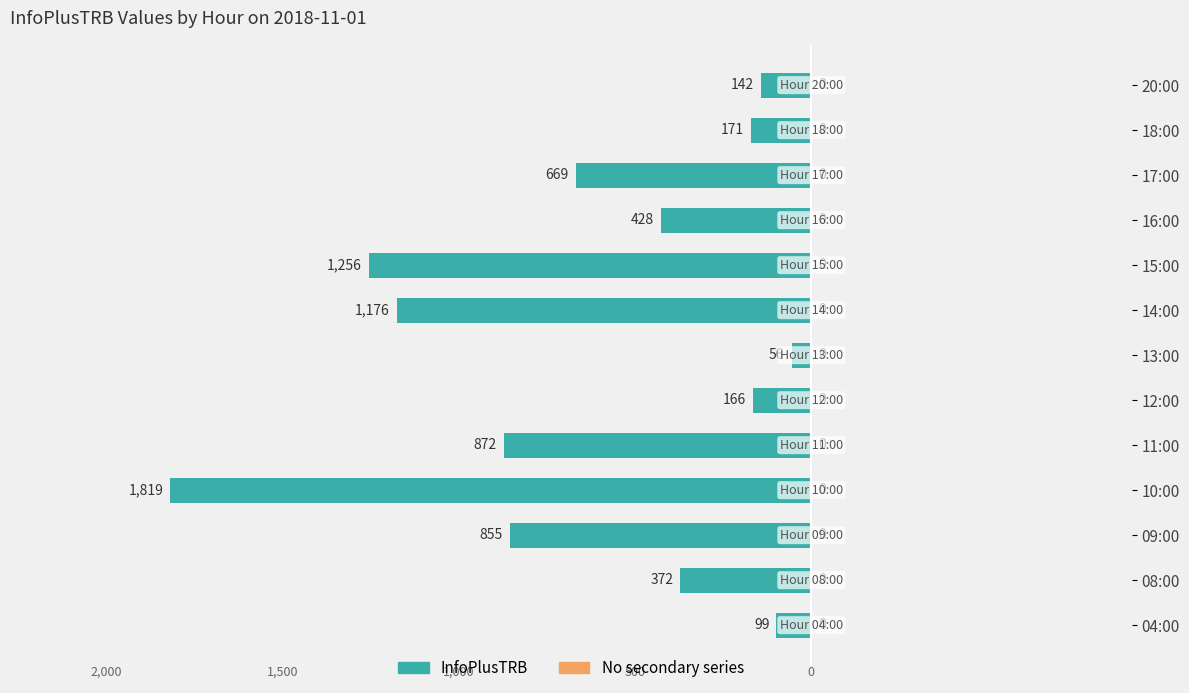

How many bars are there in total?

13